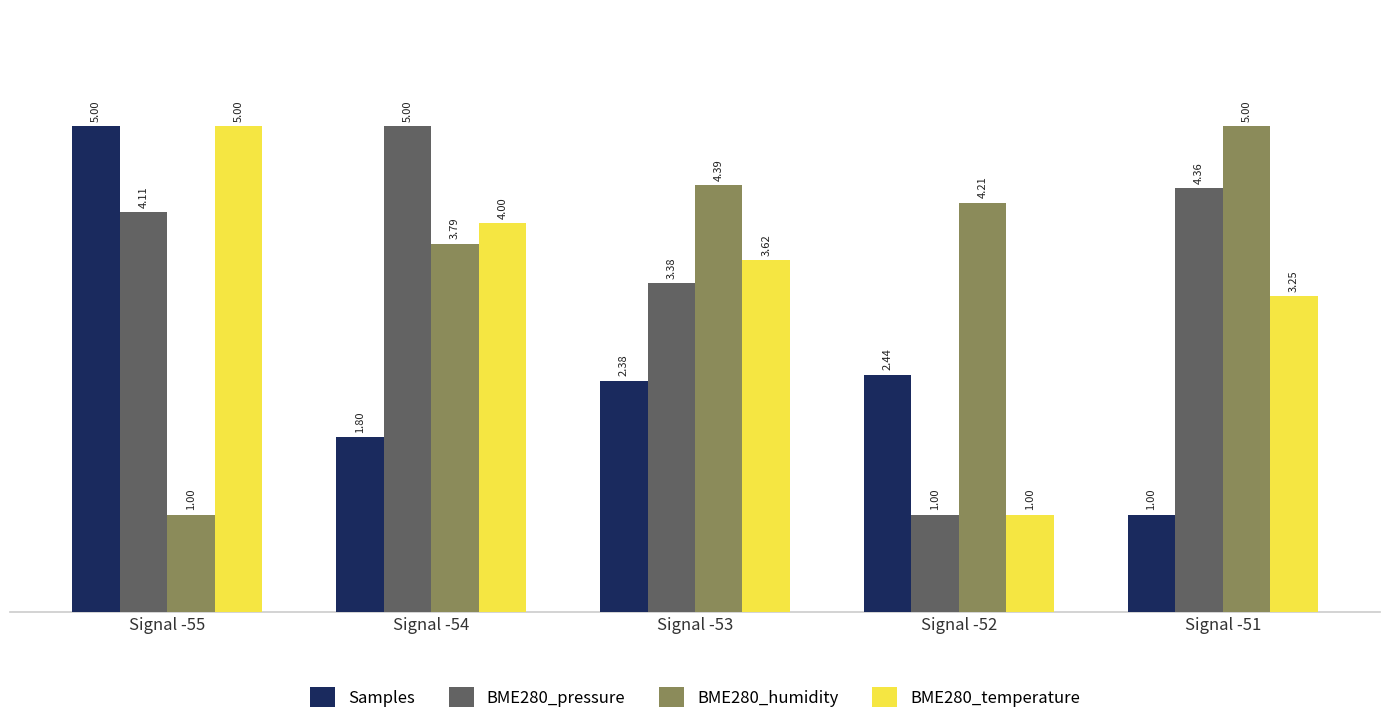

What are all the series names shown in the legend?

Samples, BME280_pressure, BME280_humidity, BME280_temperature